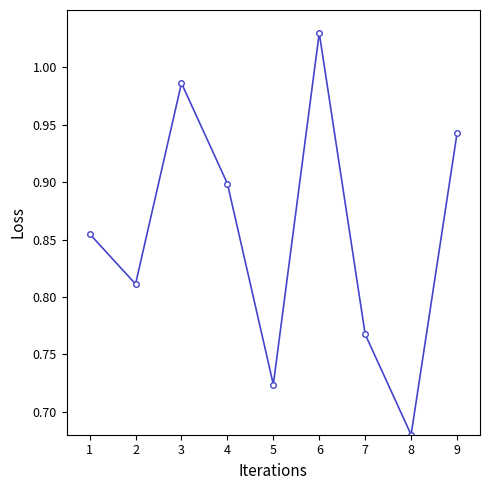

At which category does the chart reach its minimum across all series?

8